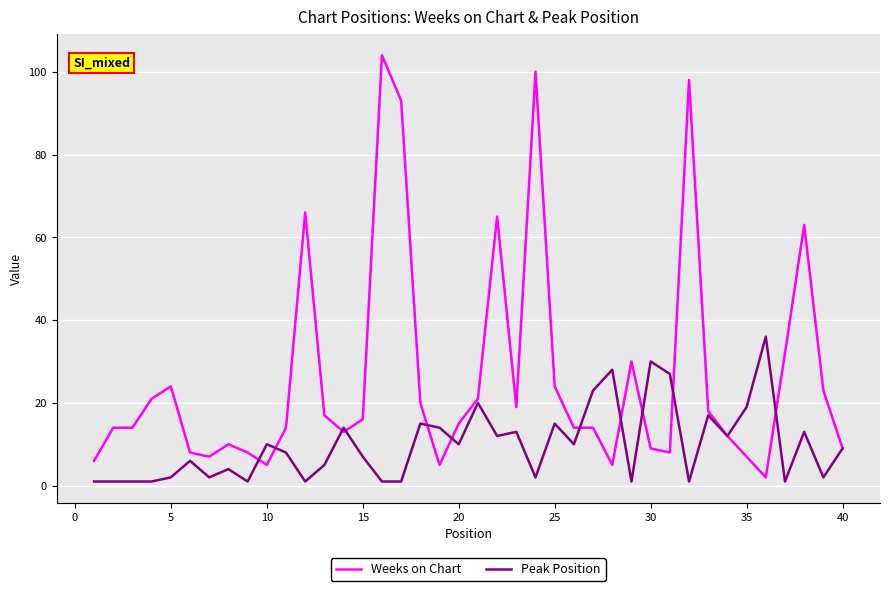

What are all the series names shown in the legend?

Weeks on Chart, Peak Position